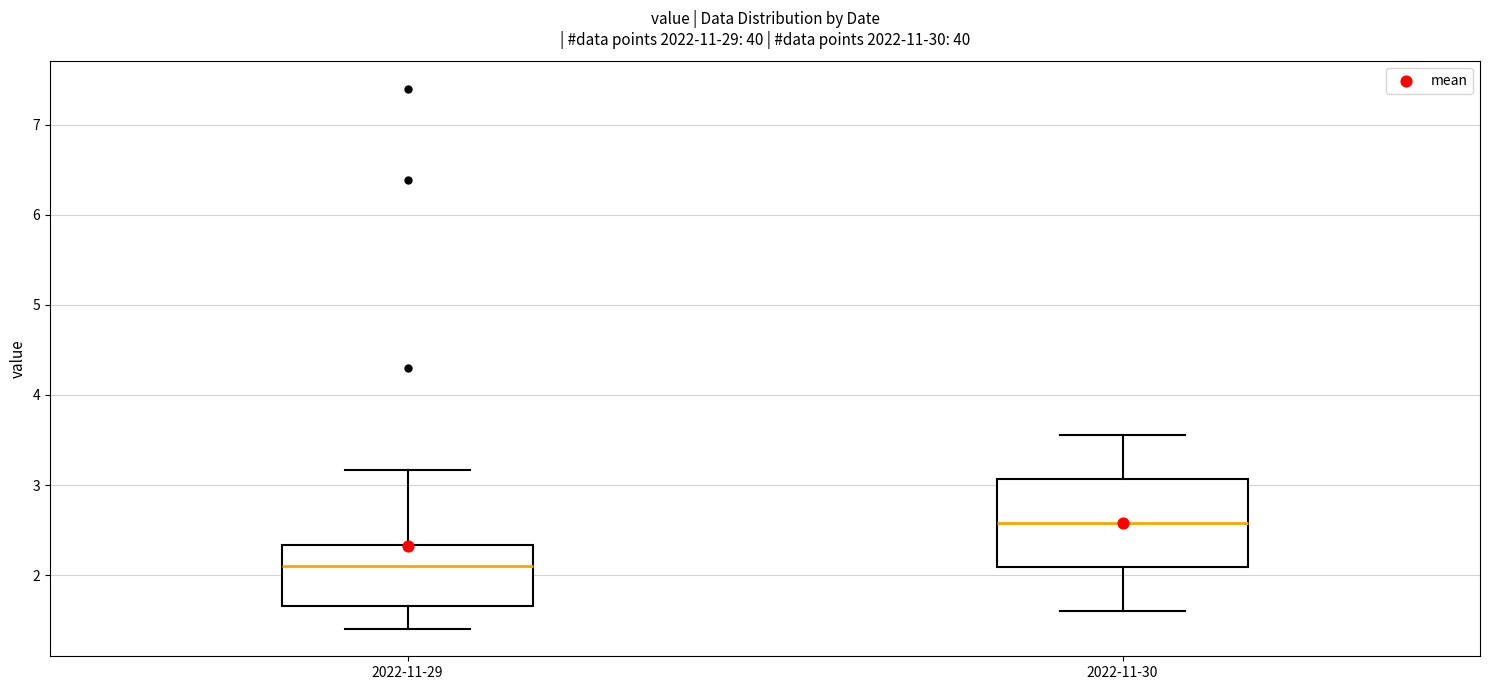

Reading left to right, read every box against the y-axis: the position of its median line, the range the box covers, and the ends of its whiskers. The values are not printed on the chart, so give them approximately, as read against the axis.

2022-11-29: median 2.1, box 1.7 to 2.3, whiskers 1.4 to 3.2
2022-11-30: median 2.6, box 2.1 to 3.1, whiskers 1.6 to 3.6